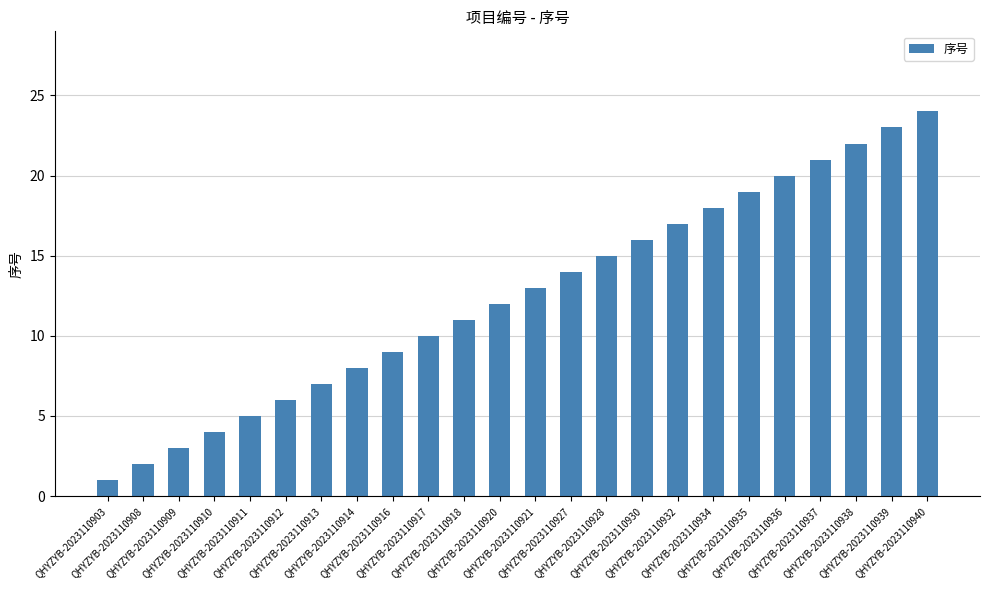

How many values are below 13?

12